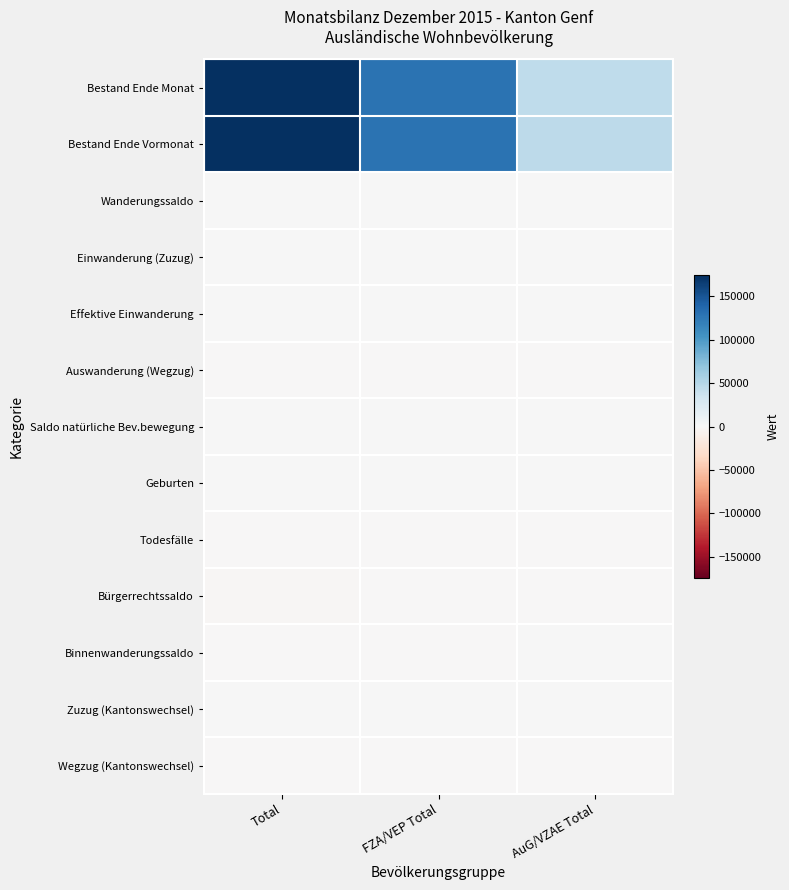

Which series has the largest total across all categories?

Bestand Ende Vormonat